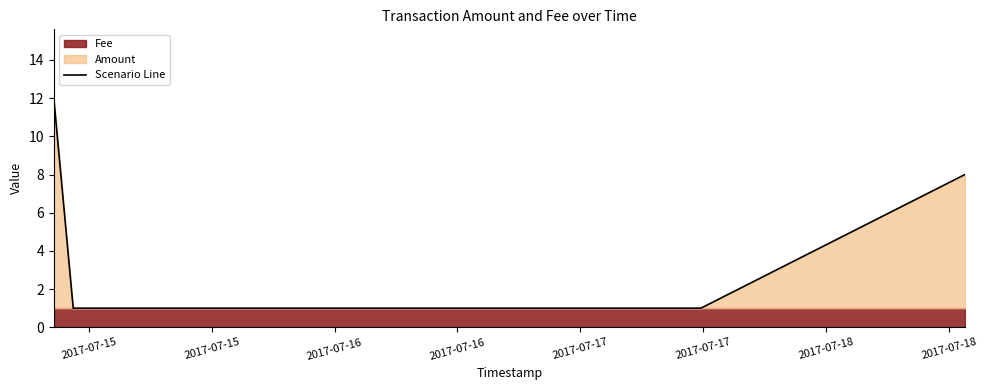

True or false: Scenario Line has more than 2 interior local peaks.

False